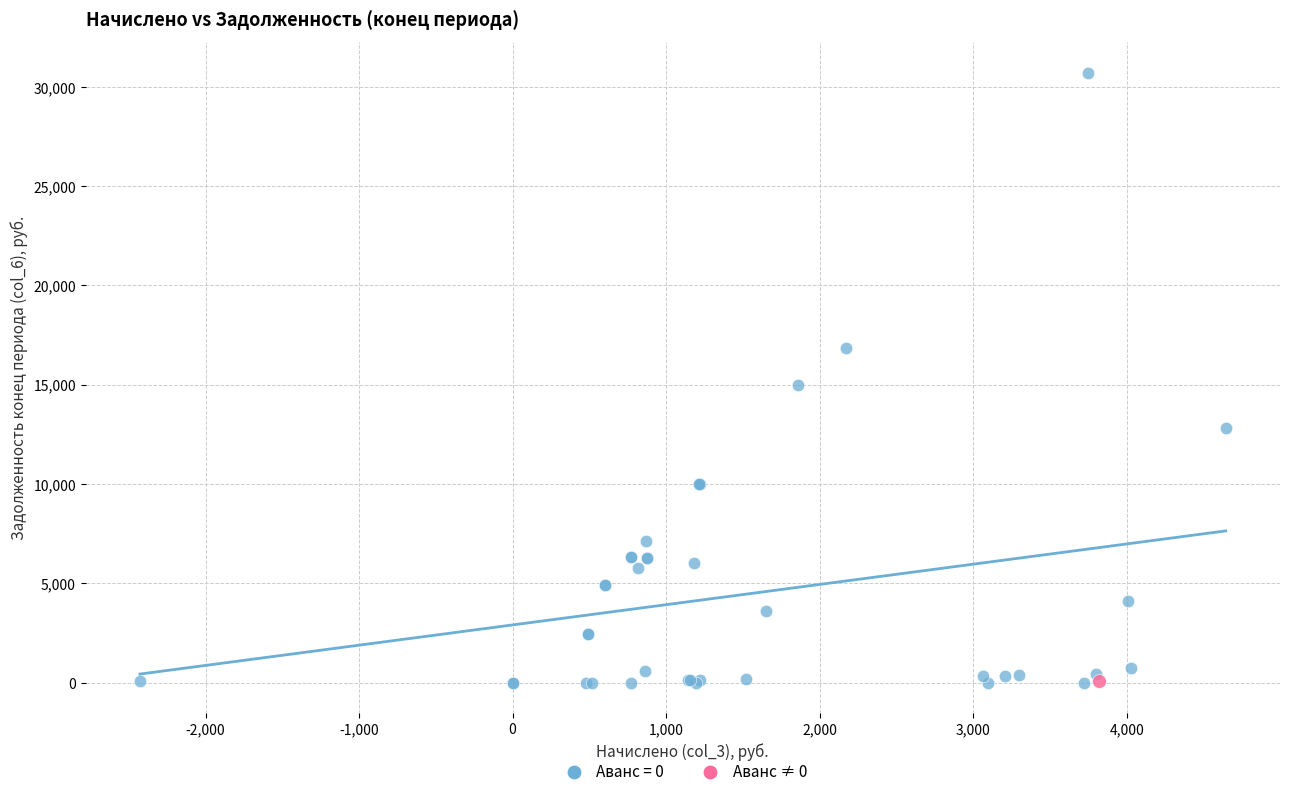

What are all the series names shown in the legend?

Аванс = 0, Аванс ≠ 0